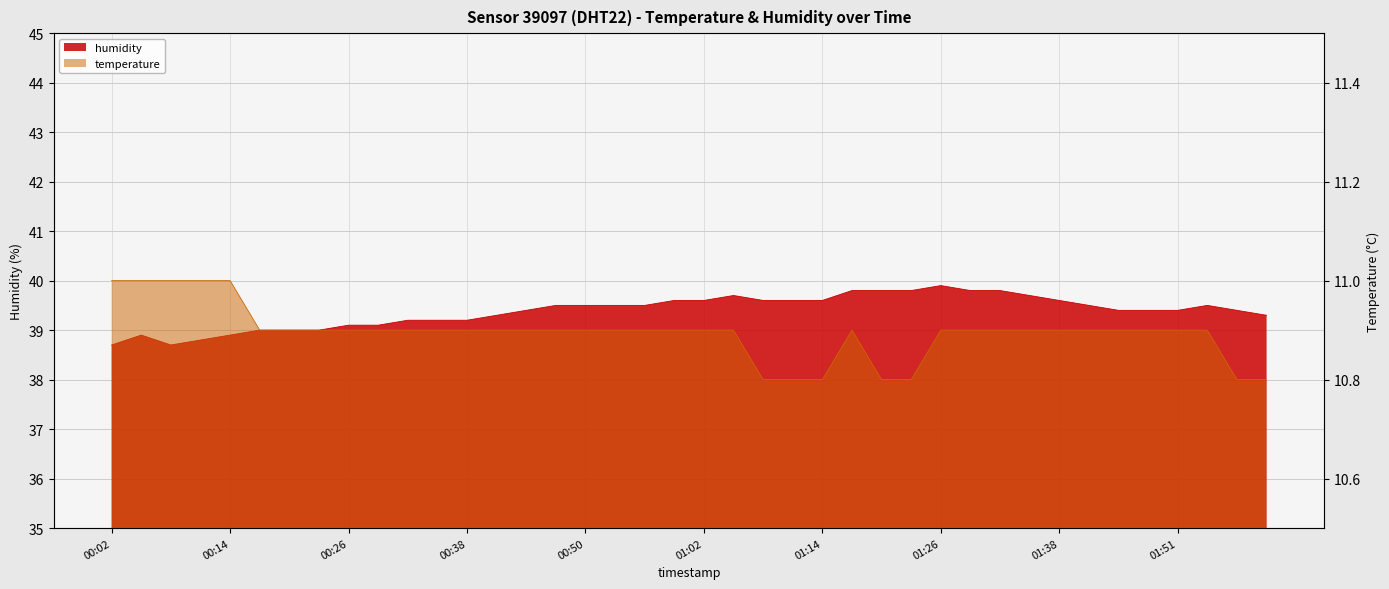

True or false: humidity and temperature intersect in this chart.

False